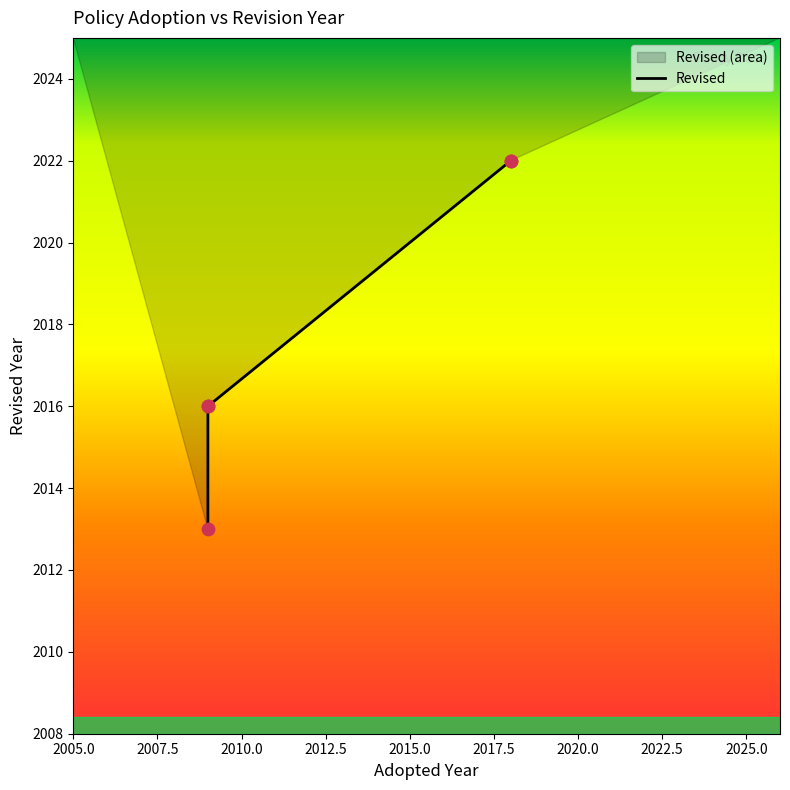

Between 2018 and 2018, which is larger?

2018